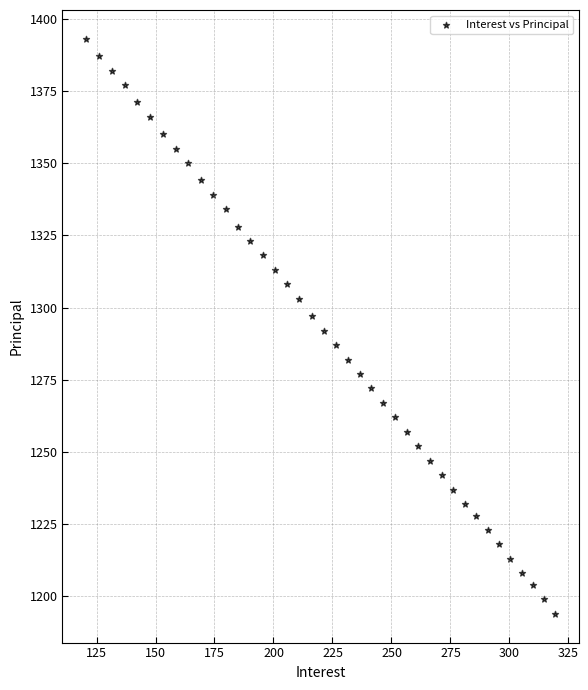

What is the range of Y values (max minus min)?

199